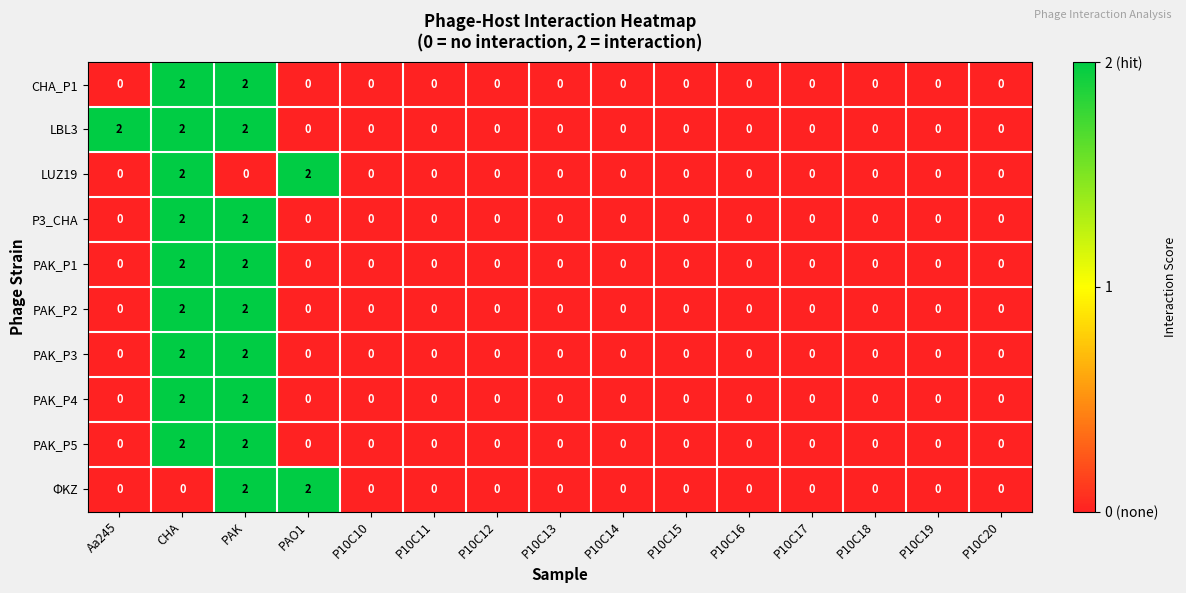

True or false: PAK_P2 has a value of -1 at Aa245.

False